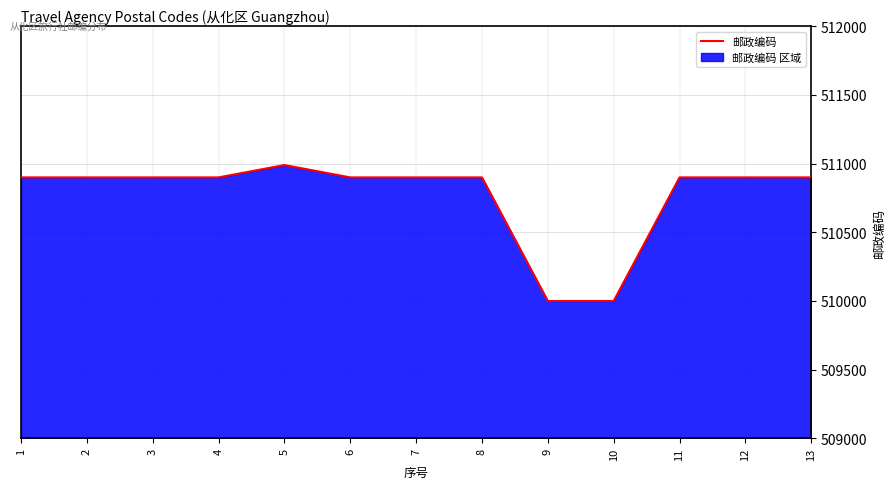

Does the chart display data point markers on the line(s)?

No